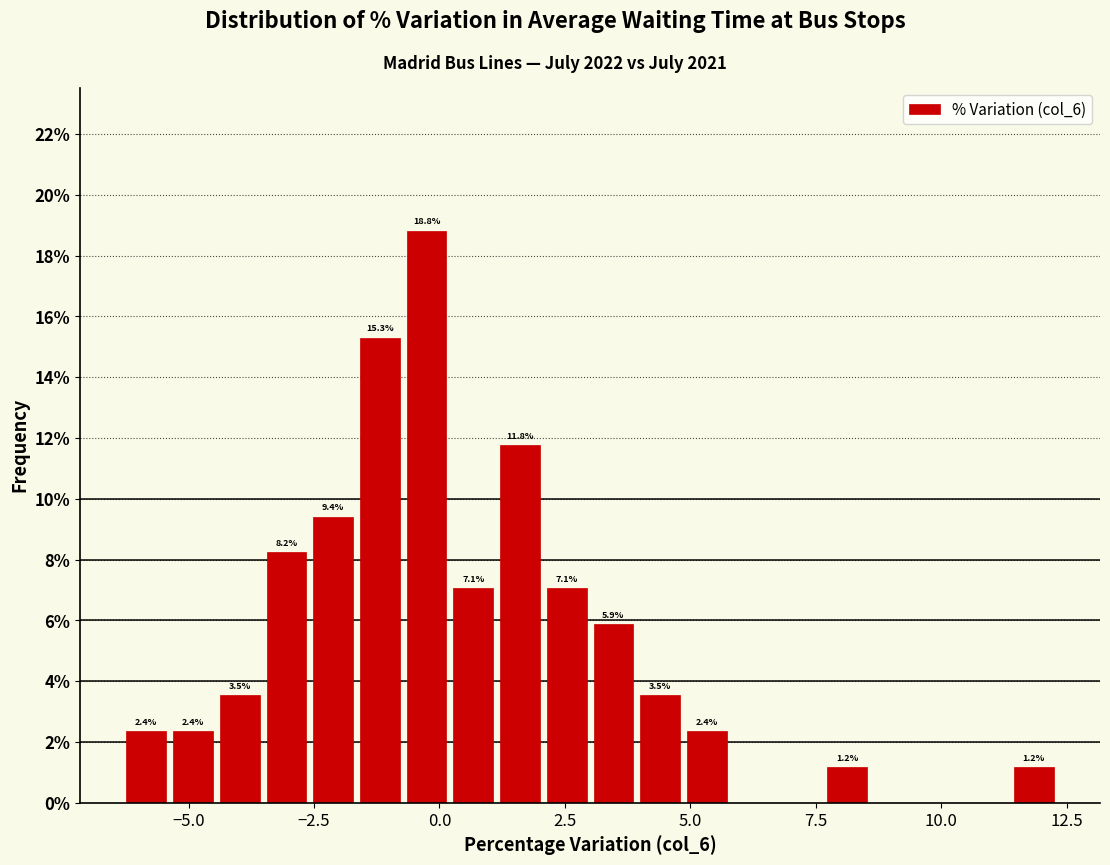

Read against the x-axis, roughly where is the centre of the tallest bar?

-0.5